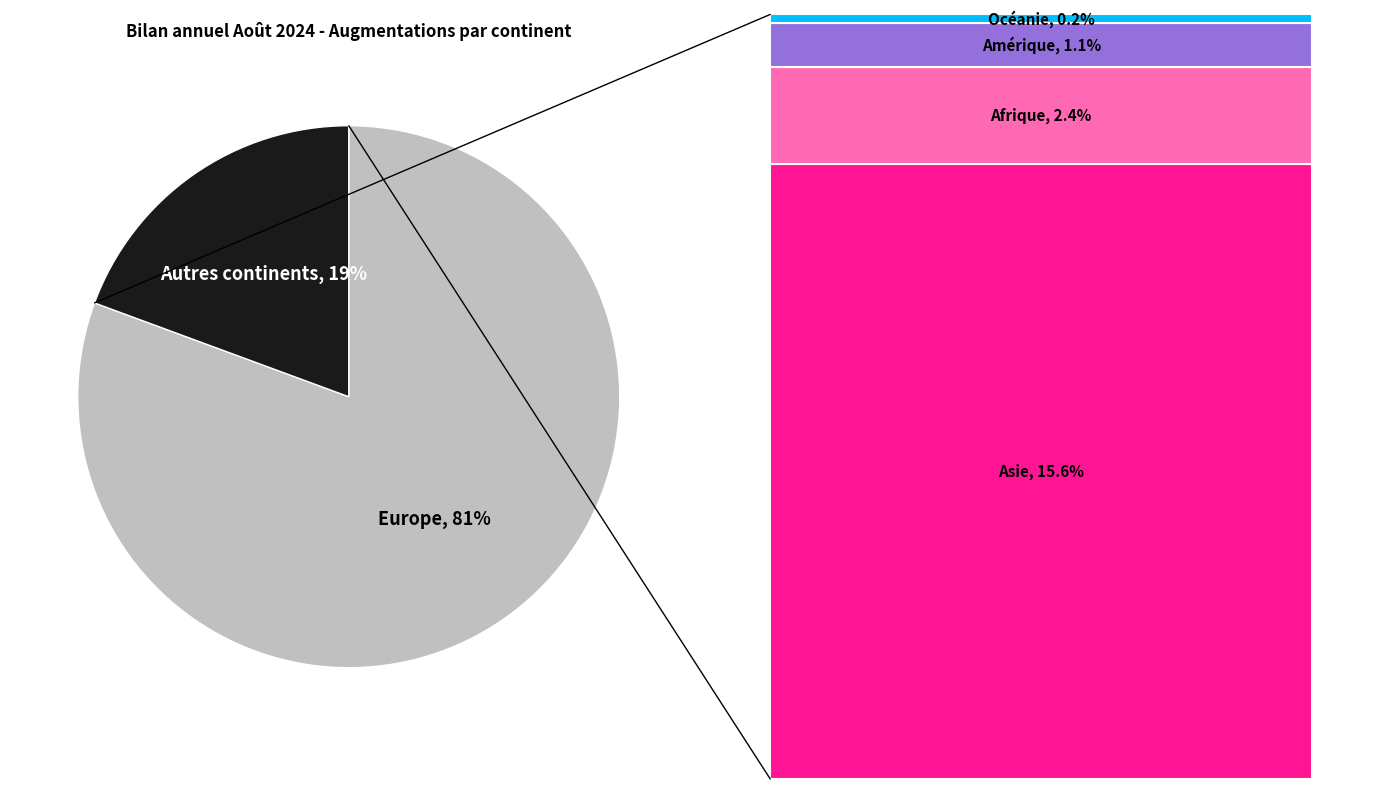

Do Europe and Autres continents together represent more than half of the pie?

Yes